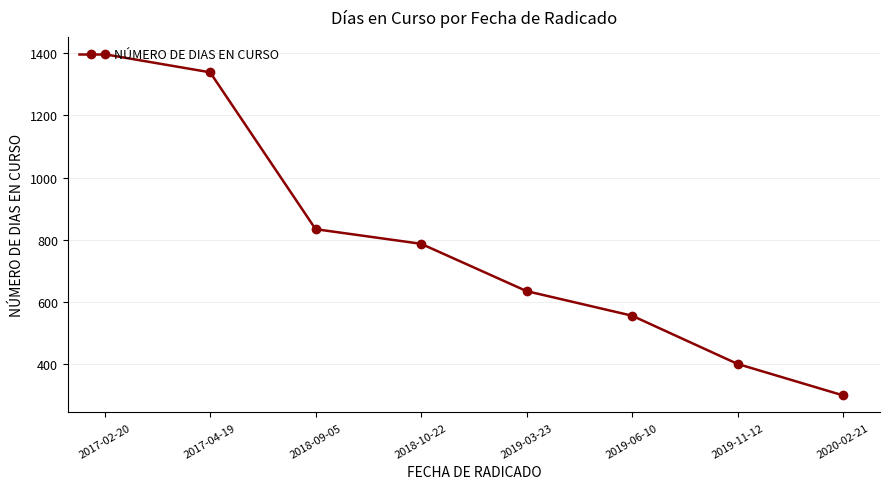

List the labels in order of value, smallest first.

2020-02-21, 2019-11-12, 2019-06-10, 2019-03-23, 2018-10-22, 2018-09-05, 2017-04-19, 2017-02-20